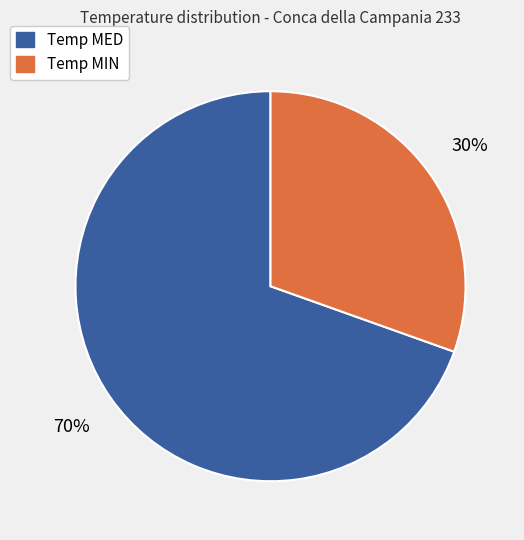

To the nearest percent, what is the average slice percentage?

50%